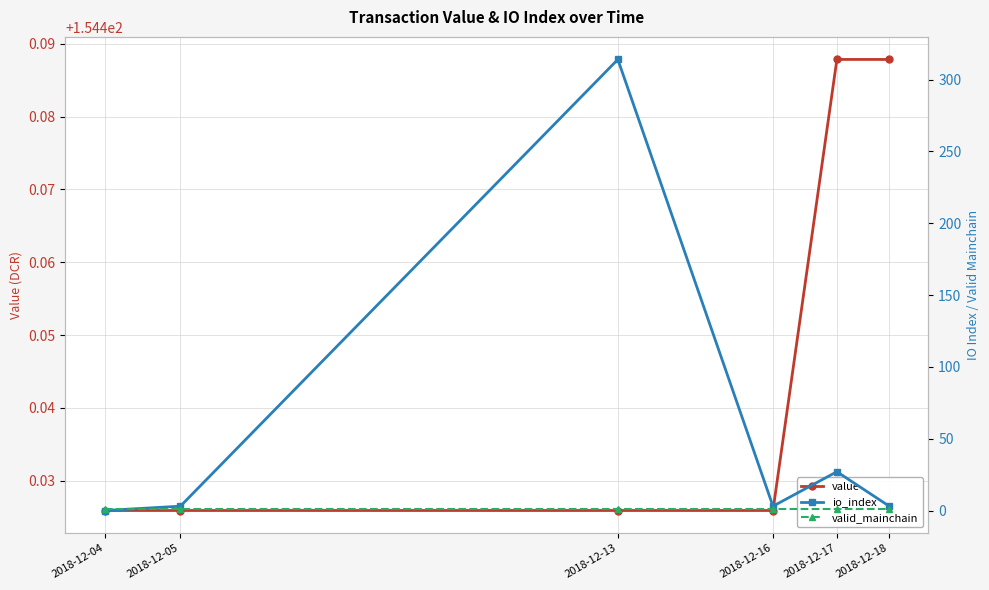

Which series ends up on top after the final intersection of valid_mainchain and io_index?

io_index